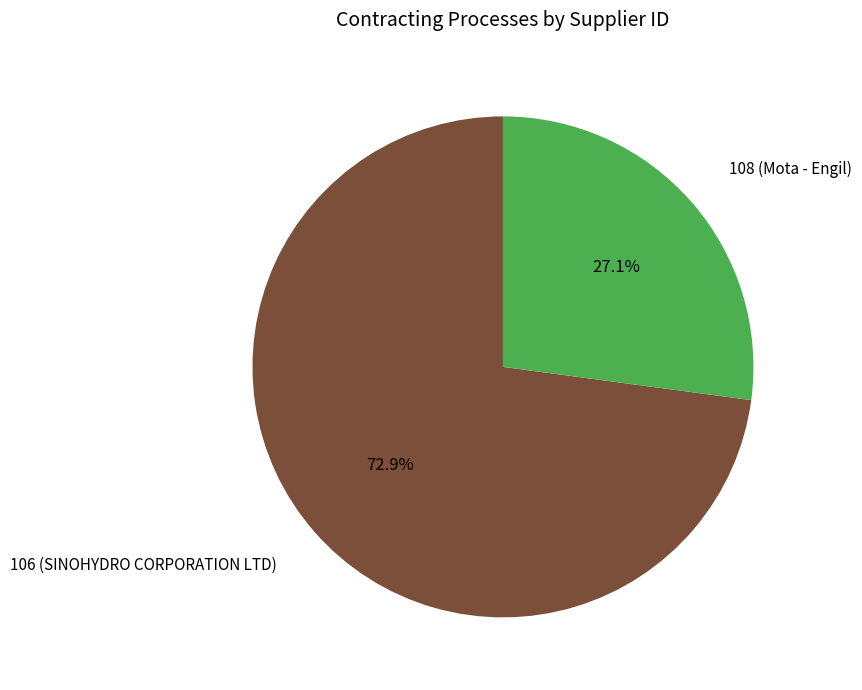

Does 106 (SINOHYDRO CORPORATION LTD) account for over 50% of the chart?

Yes